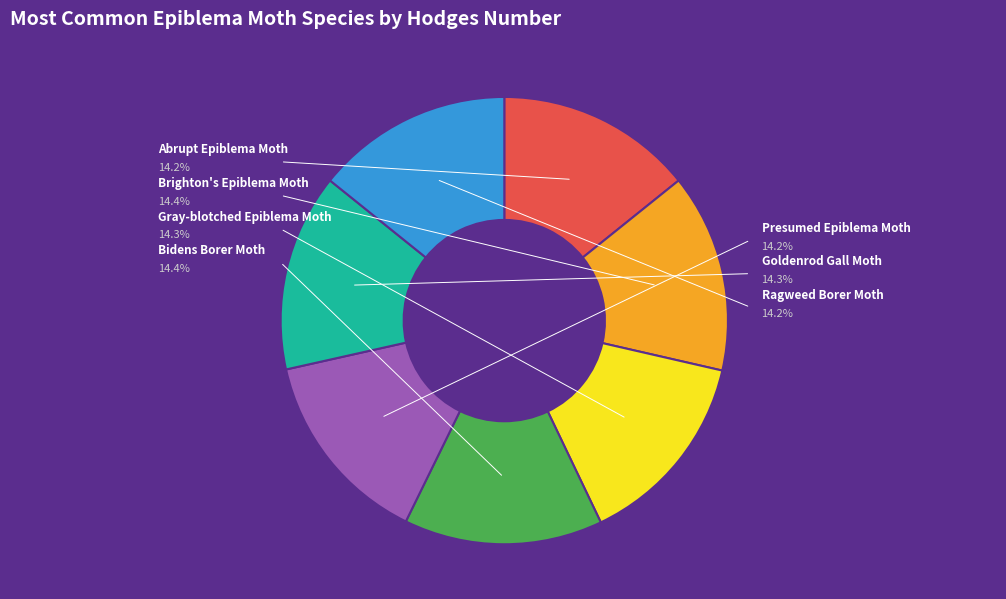

Which category has the smallest portion of the pie?

Ragweed Borer Moth